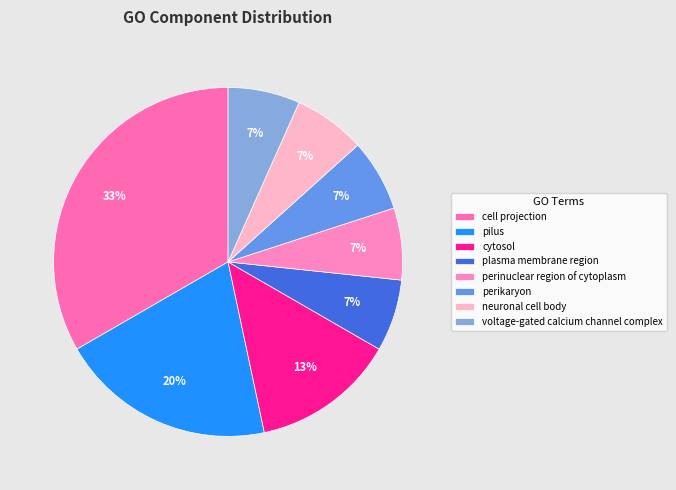

To the nearest percent, what percentage of the pie is pilus?

20%